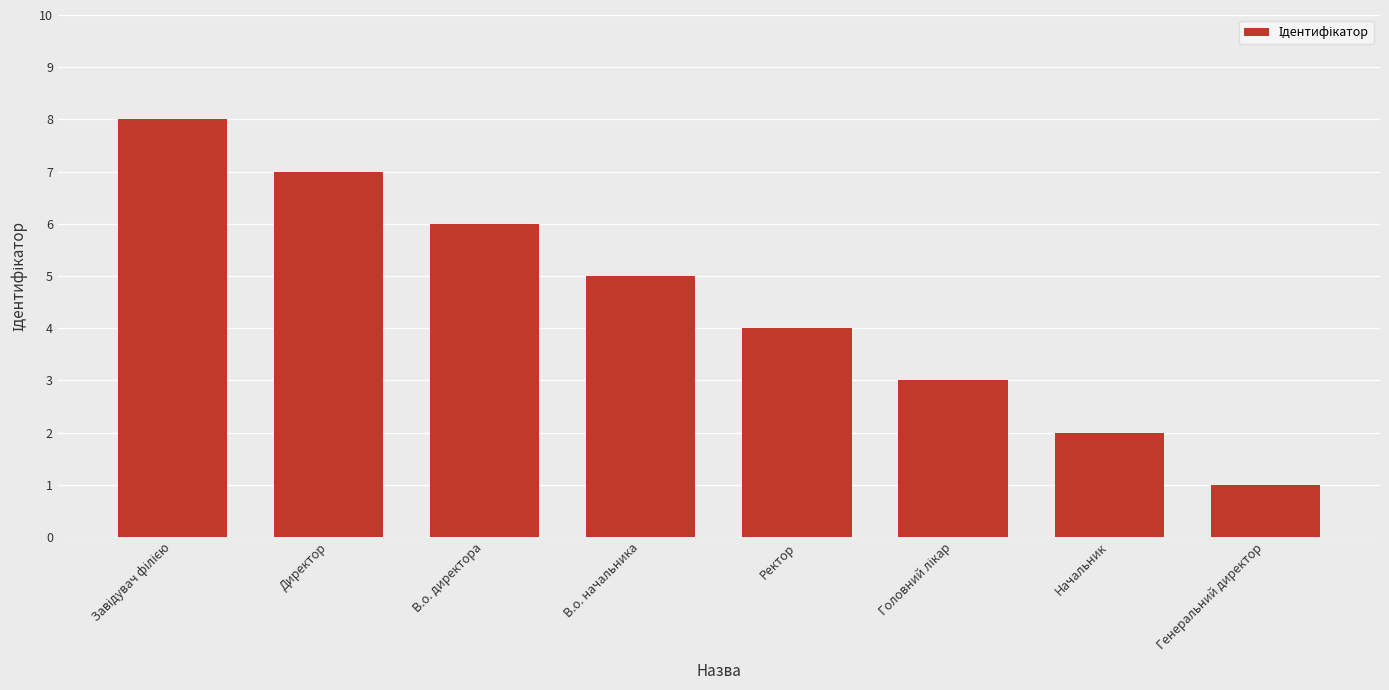

What is the greatest value displayed?

8